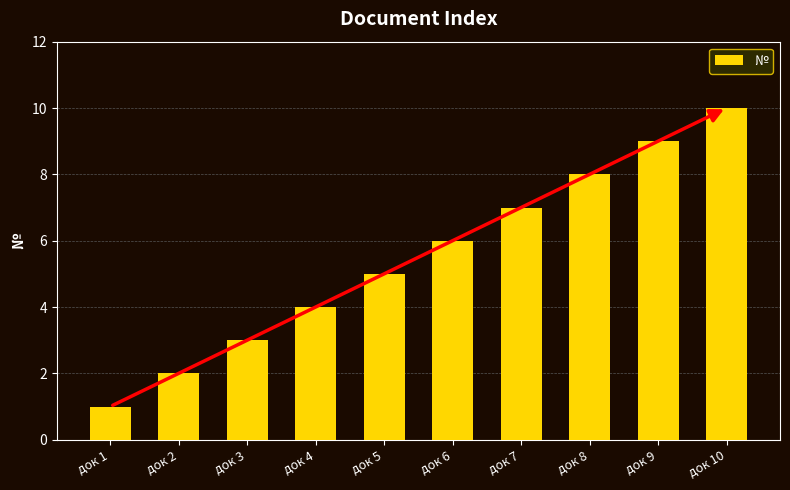

What is the sum of the values at док 8 and док 3?

11